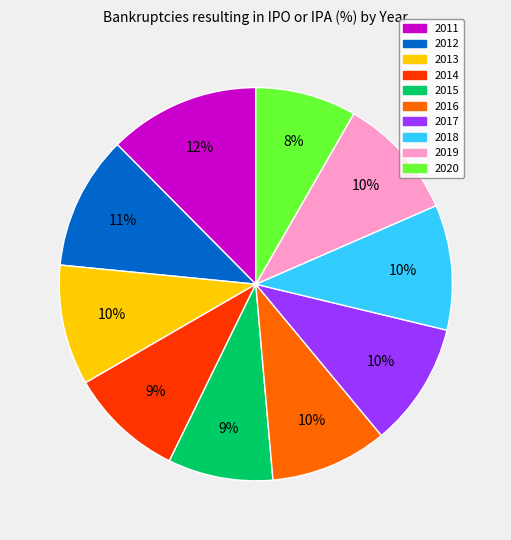

How many slices are in this pie chart?

10